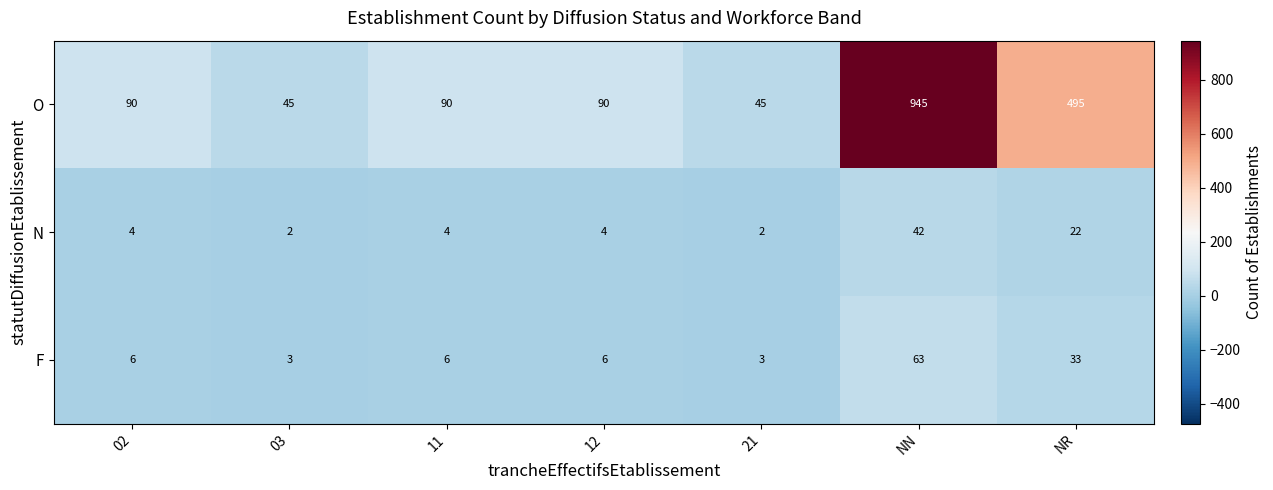

Reading left to right, what are all the values shown in this chart?

O: 90	45	90	90	45	945	495
N: 4	2	4	4	2	42	22
F: 6	3	6	6	3	63	33